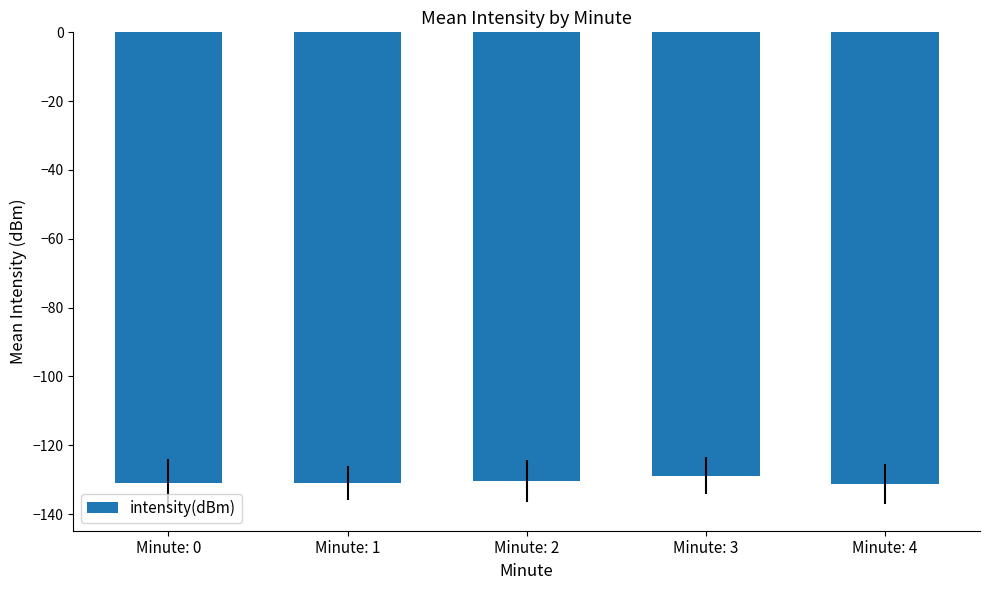

What is the difference between the maximum and minimum values?

2.4